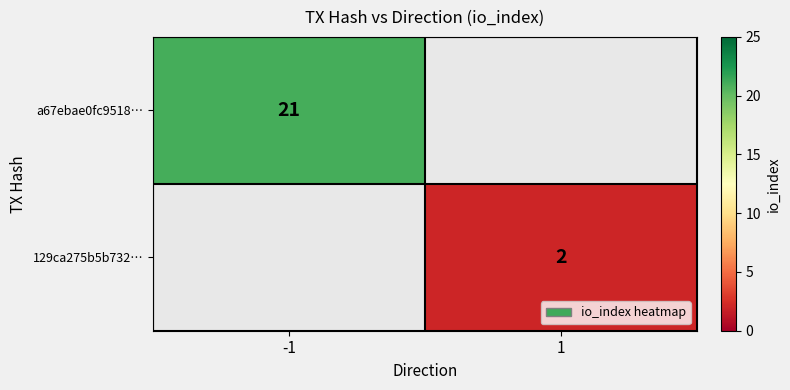

The 129ca275b5b732… series shows 2 at 1. True or false?

True